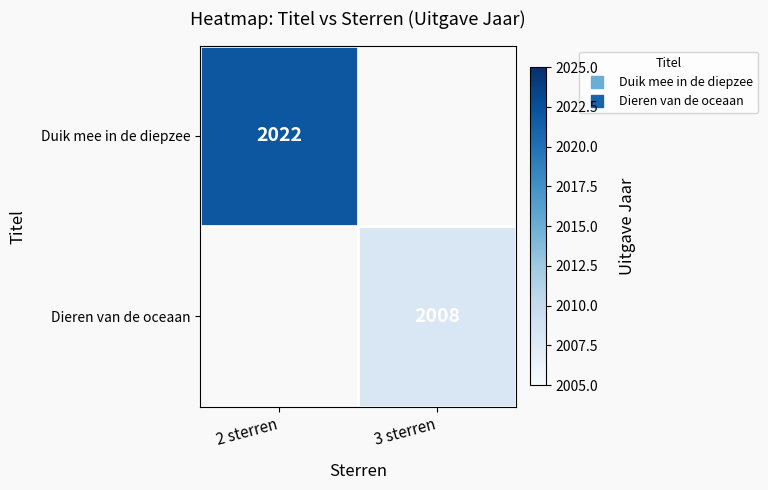

Where is Duik mee in de diepzee nearest to the value 2022?

2 sterren